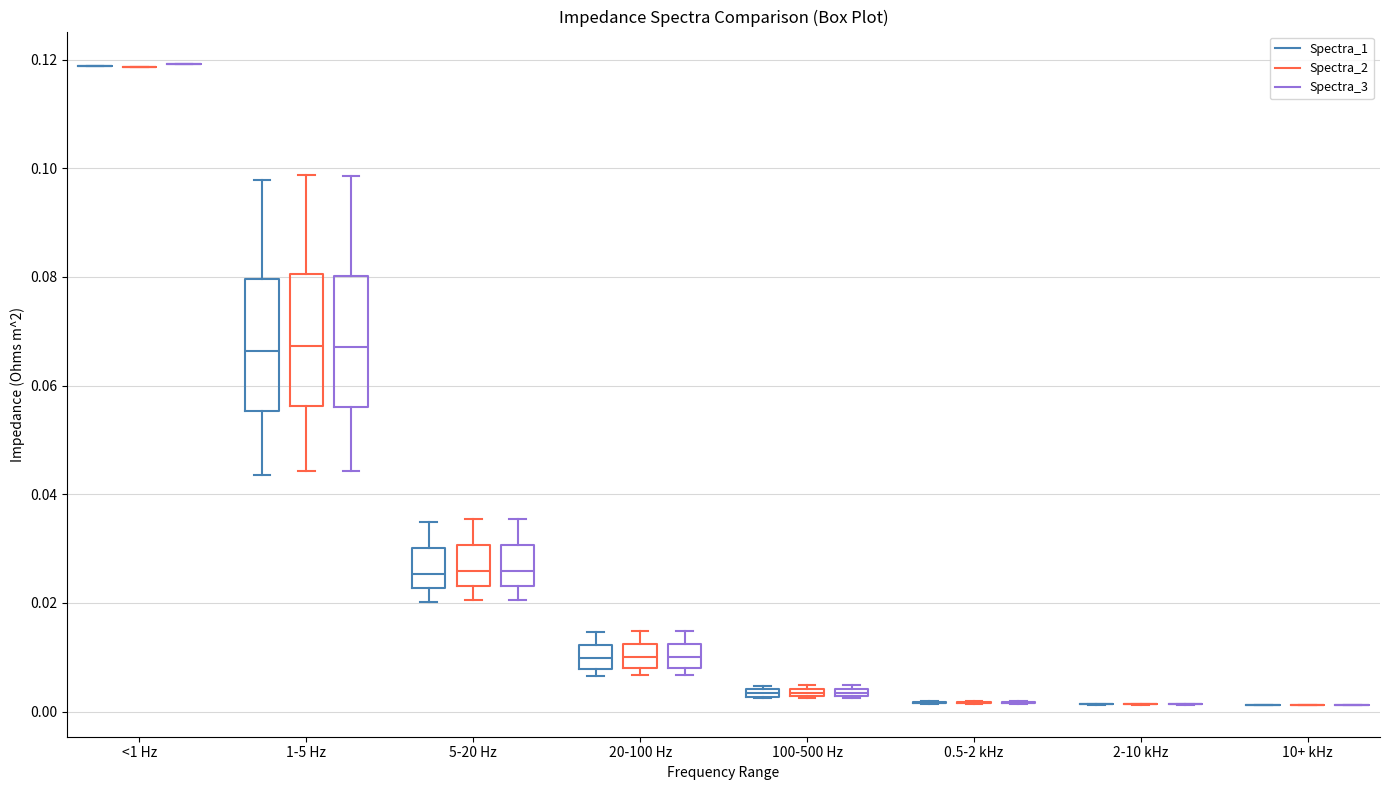

Where does the upper whisker of the box for 20-100 Hz (Spectra_2) end on the y-axis? The values are not printed on the chart, so give them approximately, as read against the axis.

0.014